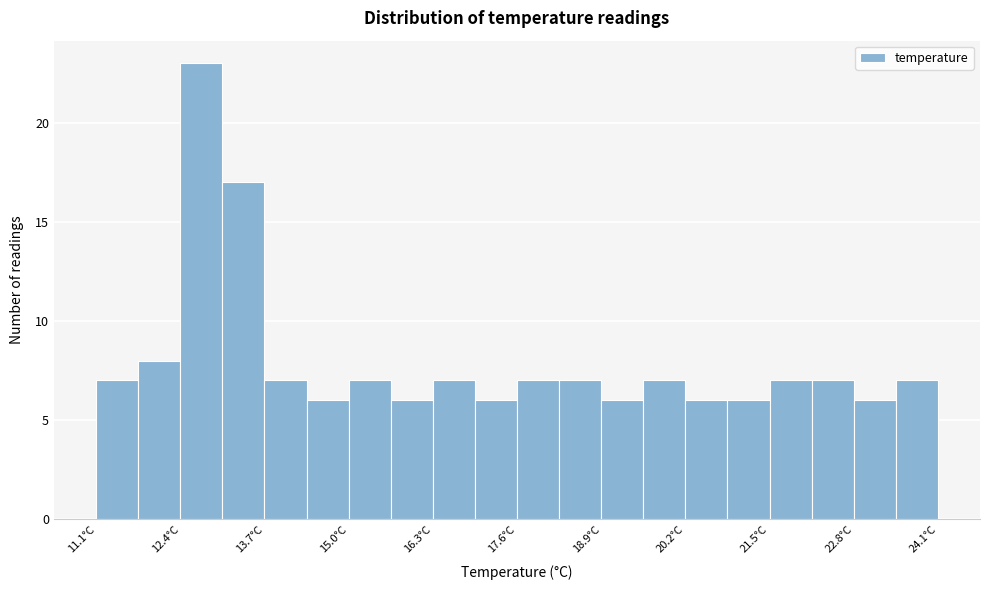

Read against the x-axis, roughly where is the centre of the tallest bar?

12.8